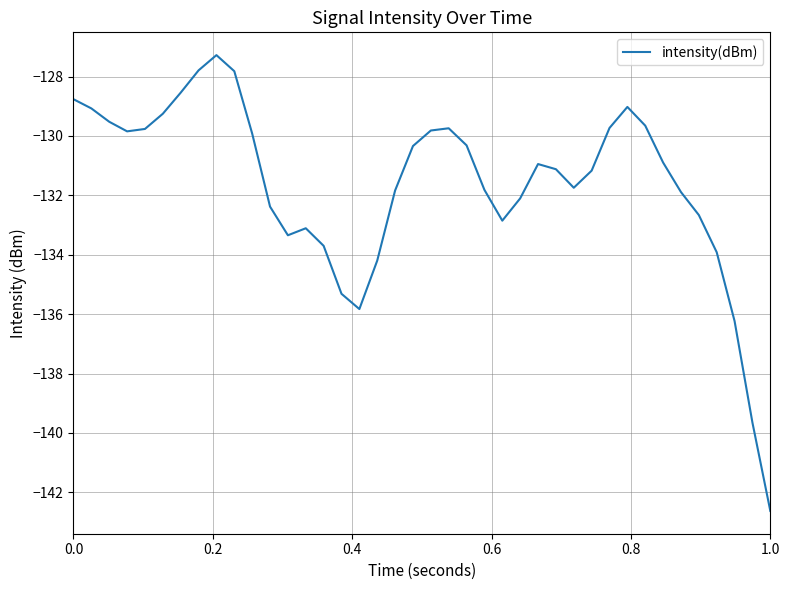

What is the maximum value shown in the chart?

-127.3